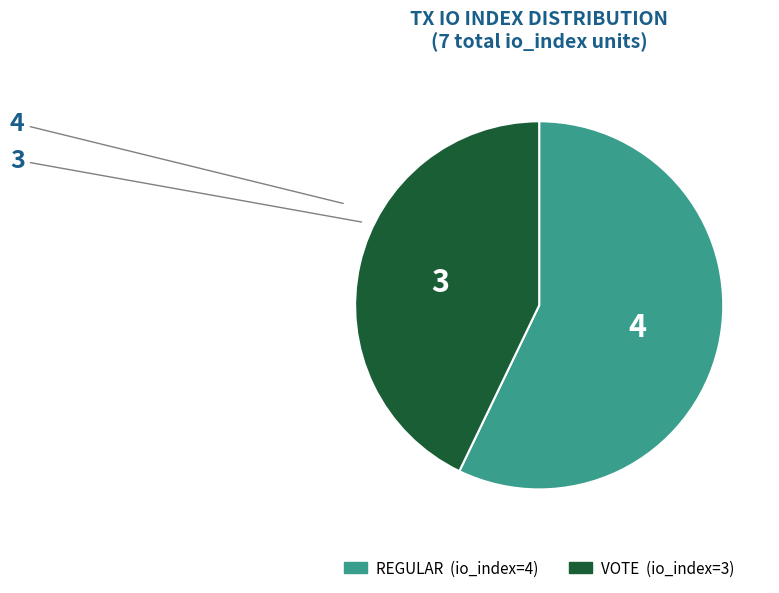

Is there any slice that represents more than half of the pie?

Yes